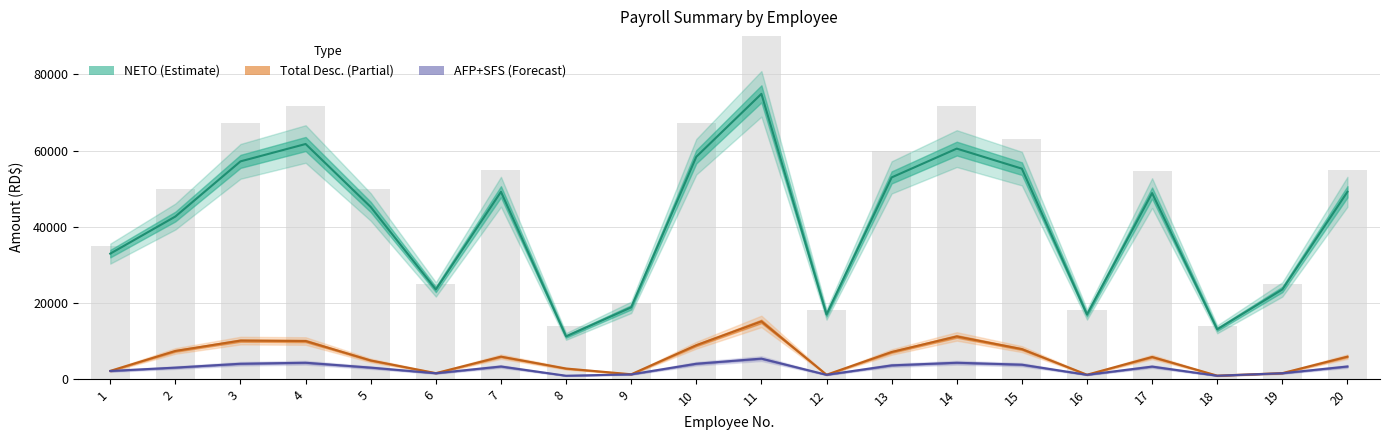

What is the approximate value of Total Desc. (Partial) at 3?

10050.5